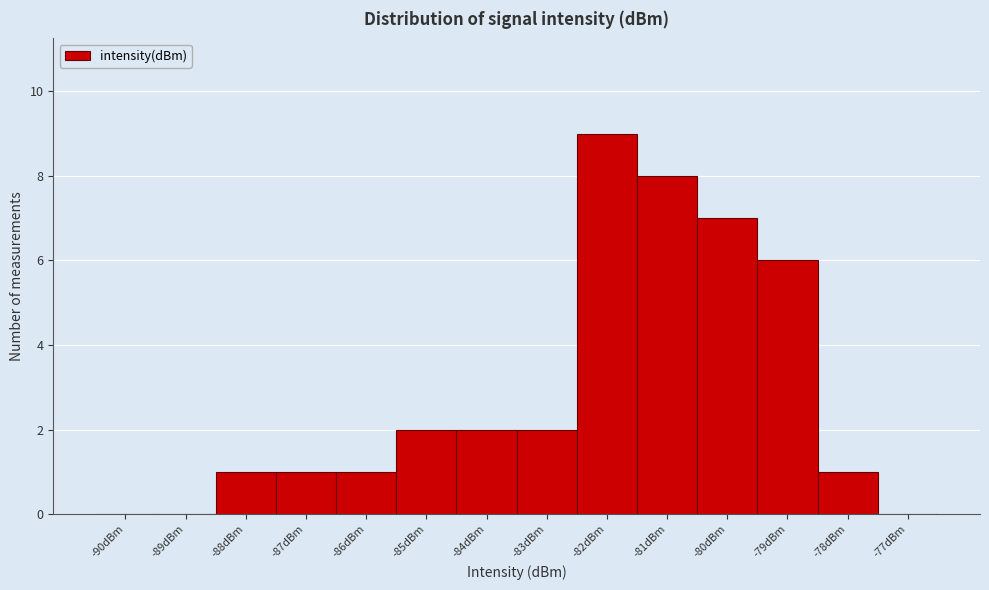

Reading left to right, what are all the values shown in this chart?

-90dBm=0	-89dBm=0	-88dBm=1	-87dBm=1	-86dBm=1	-85dBm=2	-84dBm=2	-83dBm=2	-82dBm=9	-81dBm=8	-80dBm=7	-79dBm=6	-78dBm=1	-77dBm=0